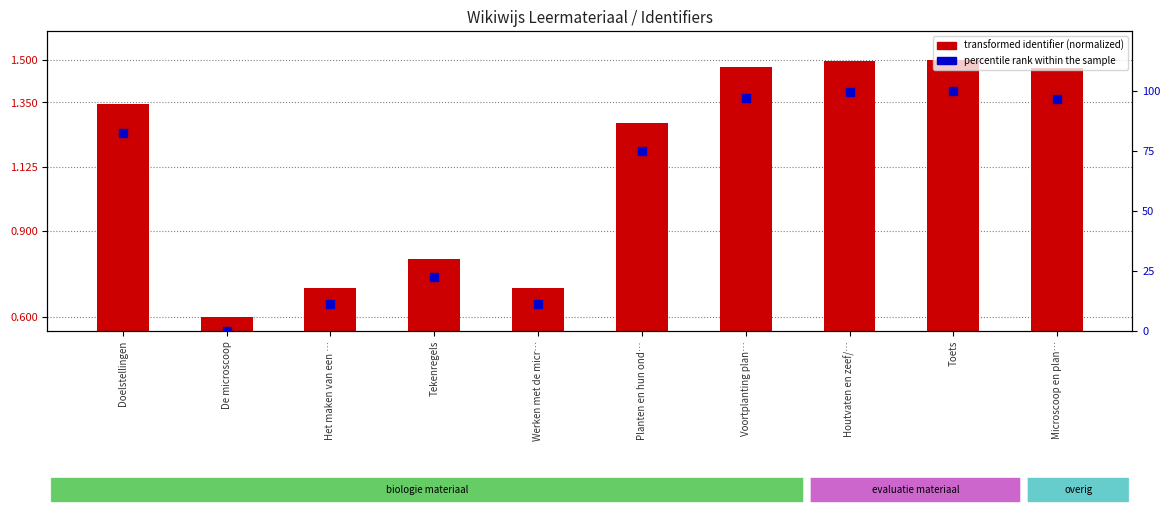

Which series contains the lowest Y value?

percentile rank within the sample